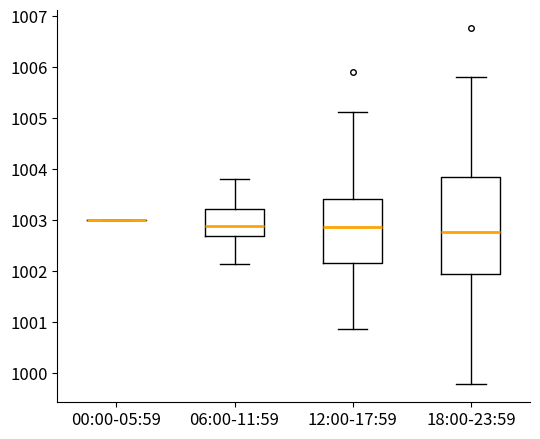

Reading left to right, read every box against the y-axis: the position of its median line, the range the box covers, and the ends of its whiskers. The values are not printed on the chart, so give them approximately, as read against the axis.

00:00-05:59: box collapsed to a line at 1003.0, whiskers 1003.0 to 1003.0
06:00-11:59: median 1002.9, box 1002.7 to 1003.2, whiskers 1002.1 to 1003.8
12:00-17:59: median 1002.9, box 1002.2 to 1003.4, whiskers 1000.9 to 1005.1
18:00-23:59: median 1002.8, box 1001.9 to 1003.8, whiskers 999.8 to 1005.8